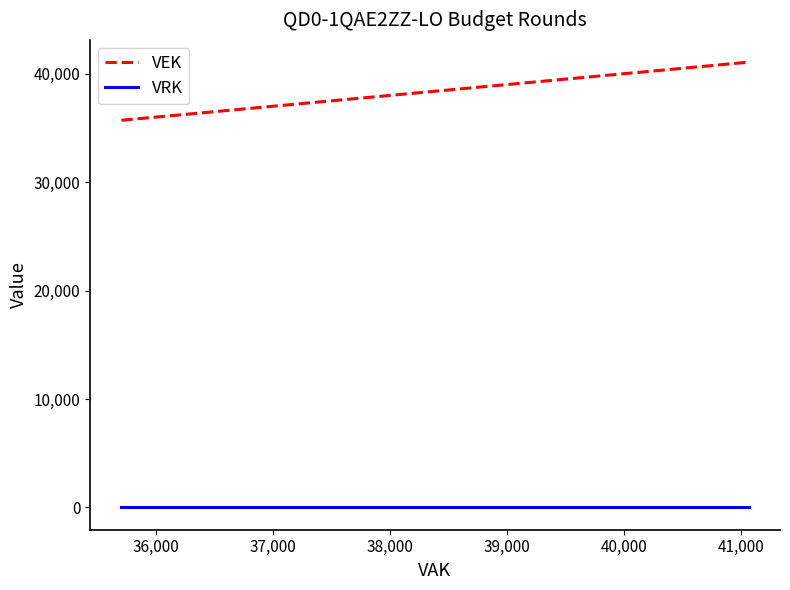

List the series in order of their overall mean, lowest first.

VRK, VEK